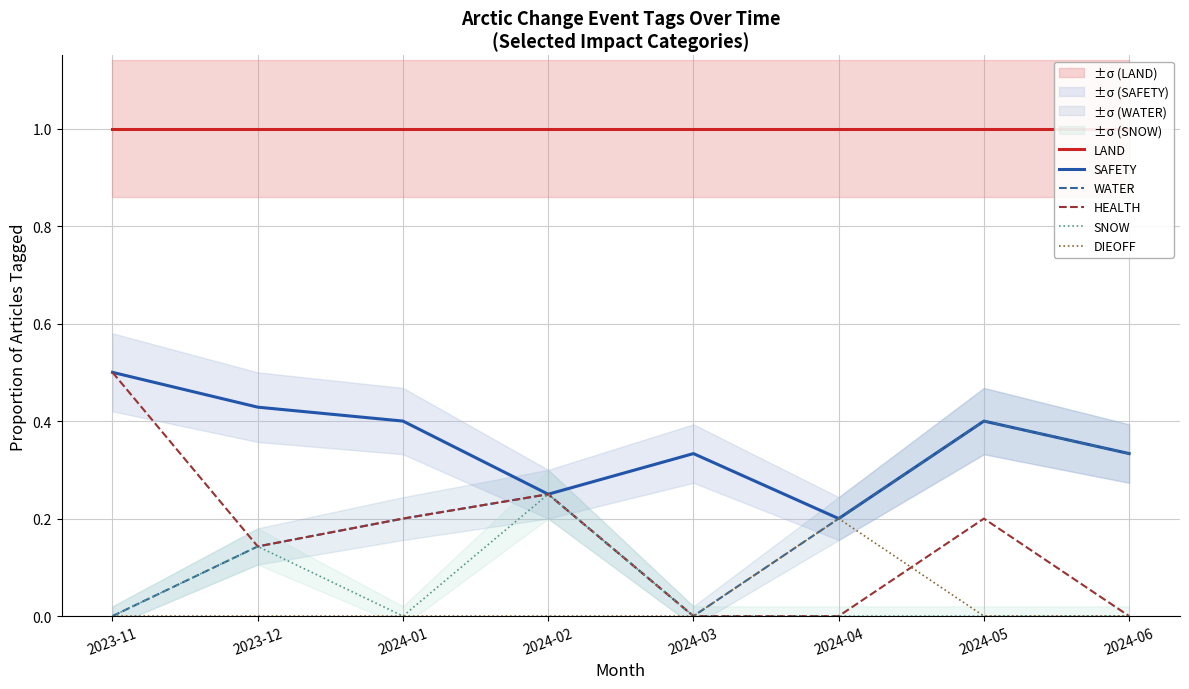

True or false: DIEOFF and WATER intersect in this chart.

False